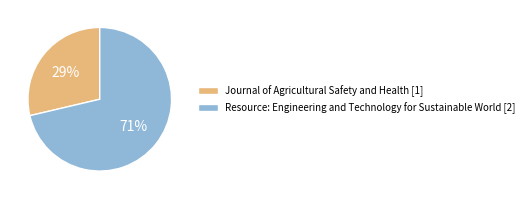

Is there any slice that represents more than half of the pie?

Yes